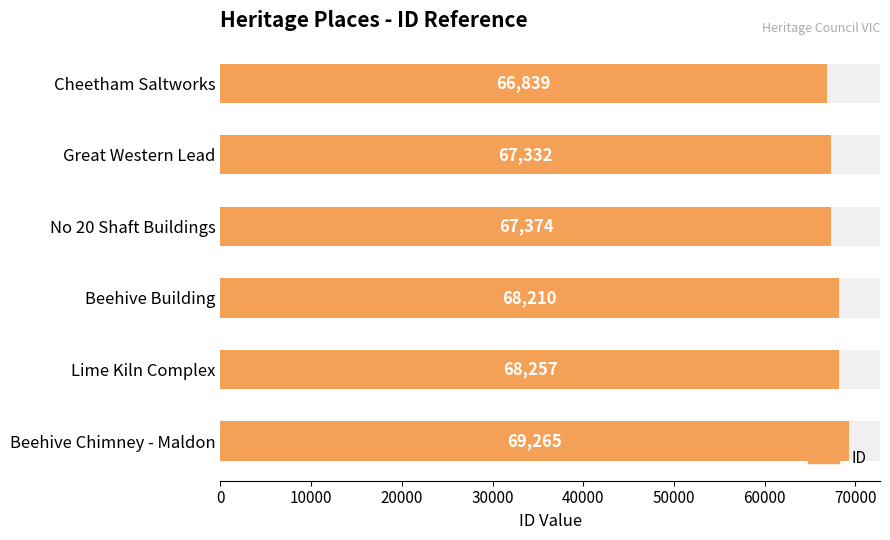

Count the number of values greater than 68210.

2